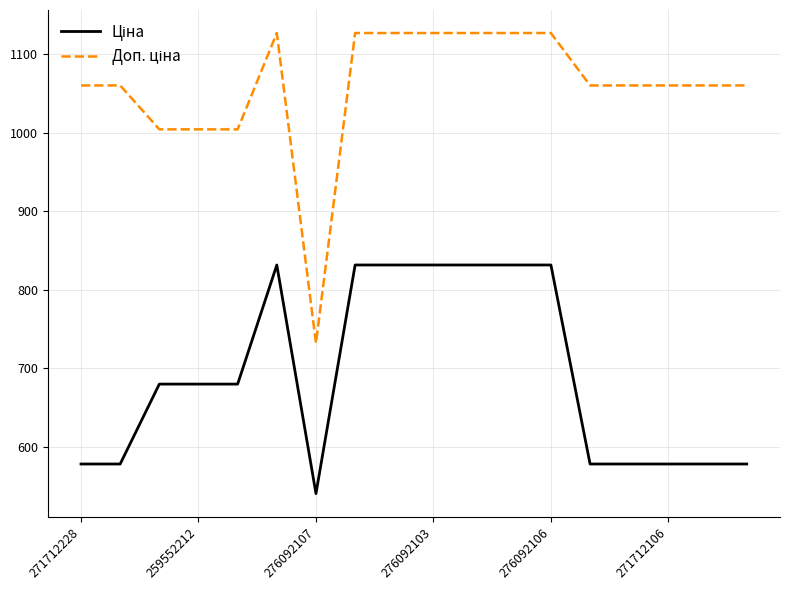

What is the total value across all series at 276092107?

1272.5